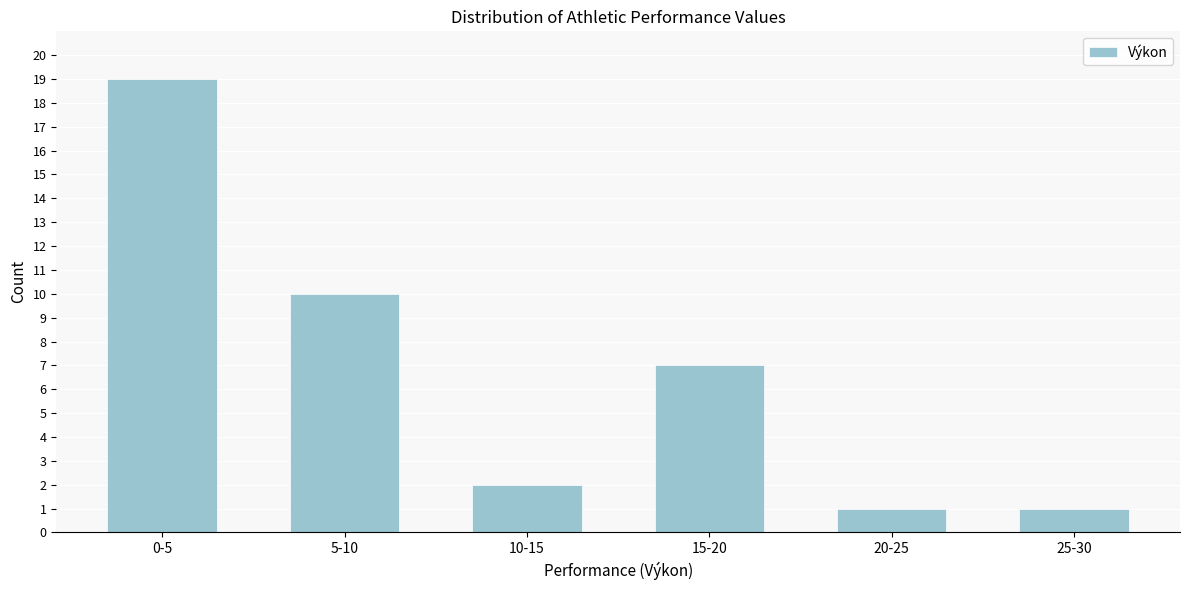

Reading right to left, list all the values displayed in this chart.

1	1	7	2	10	19